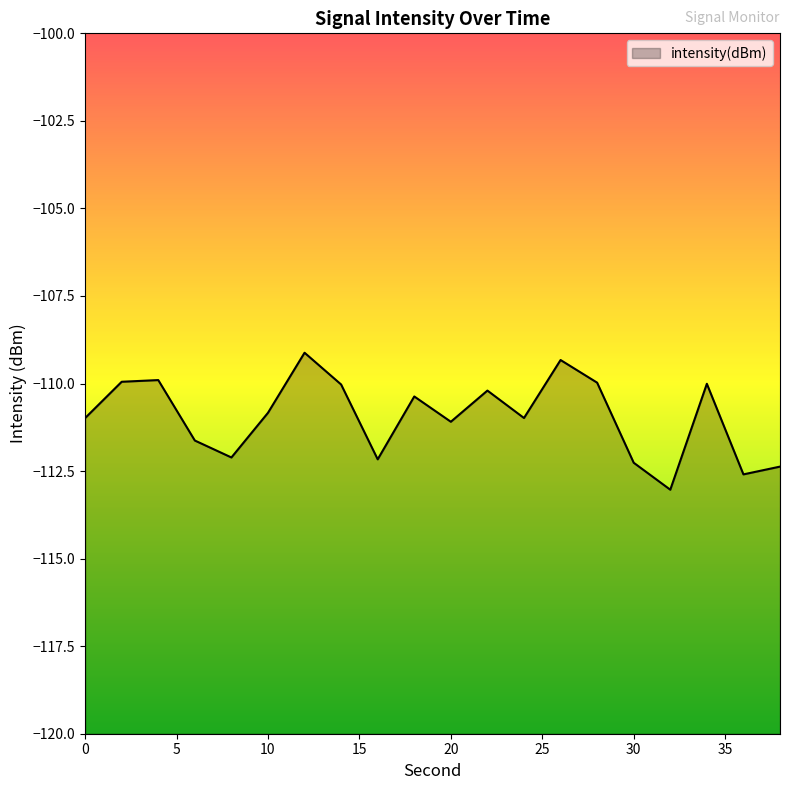

The value at 18 is -110.4. True or false?

True